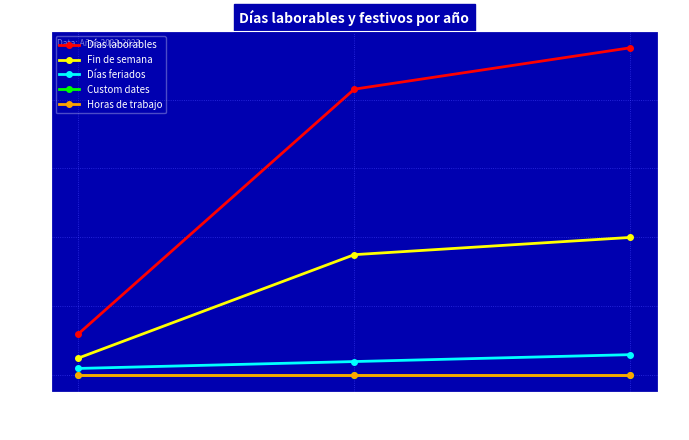

Which series changed the most between 2022 and 2023?

Días laborables